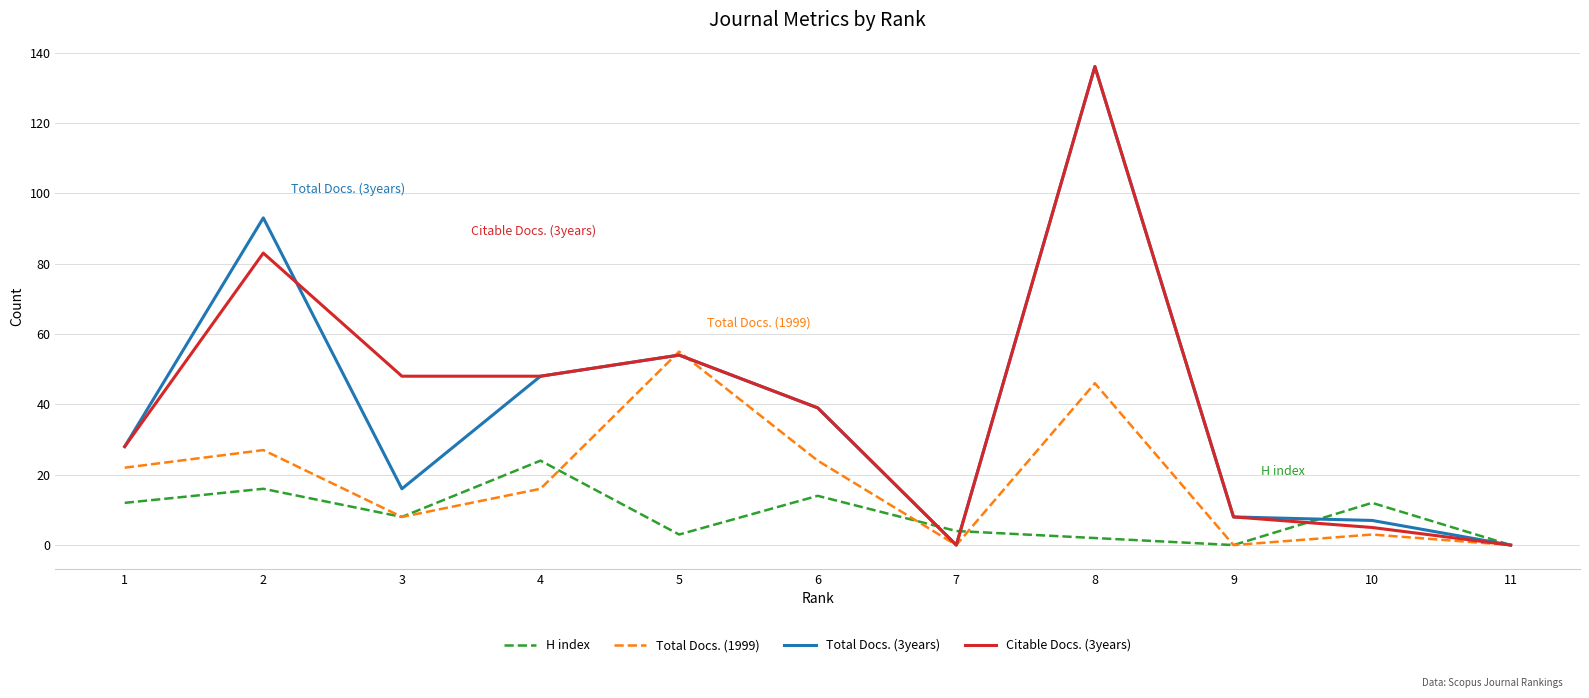

Reading left to right, transcribe all the data shown in this chart.

H index: 12	16	8	24	3	14	4	2	0	12	0
Total Docs. (1999): 22	27	8	16	55	24	0	46	0	3	0
Total Docs. (3years): 28	93	16	48	54	39	0	136	8	7	0
Citable Docs. (3years): 28	83	48	48	54	39	0	136	8	5	0